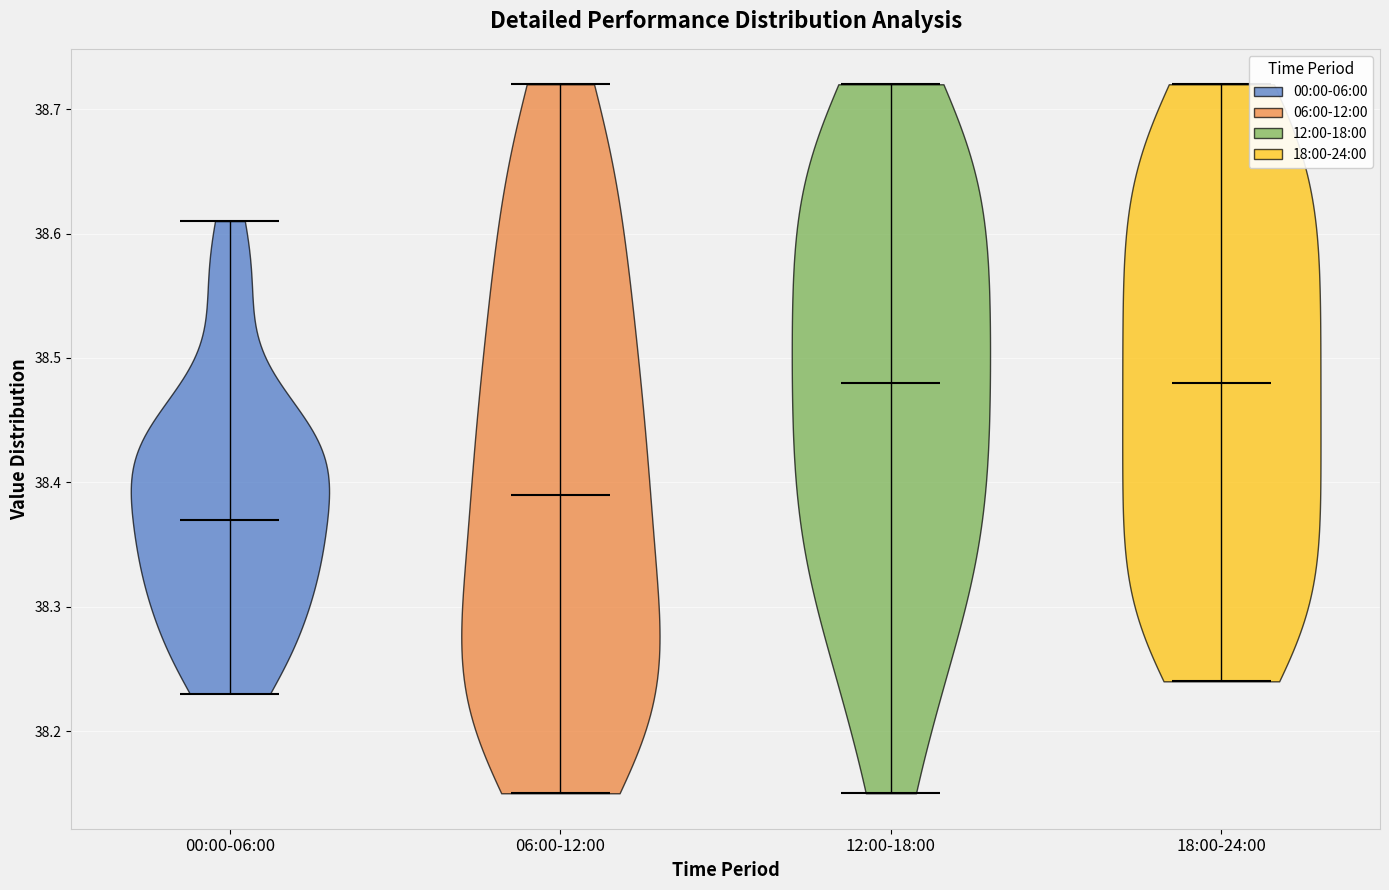

Reading left to right, read every violin against the y-axis: where its median line is, and the lowest and highest points it reaches. The values are not printed on the chart, so give them approximately, as read against the axis.

00:00-06:00: median line 38.37, lowest point 38.23, highest point 38.61
06:00-12:00: median line 38.39, lowest point 38.15, highest point 38.72
12:00-18:00: median line 38.48, lowest point 38.15, highest point 38.72
18:00-24:00: median line 38.48, lowest point 38.24, highest point 38.72